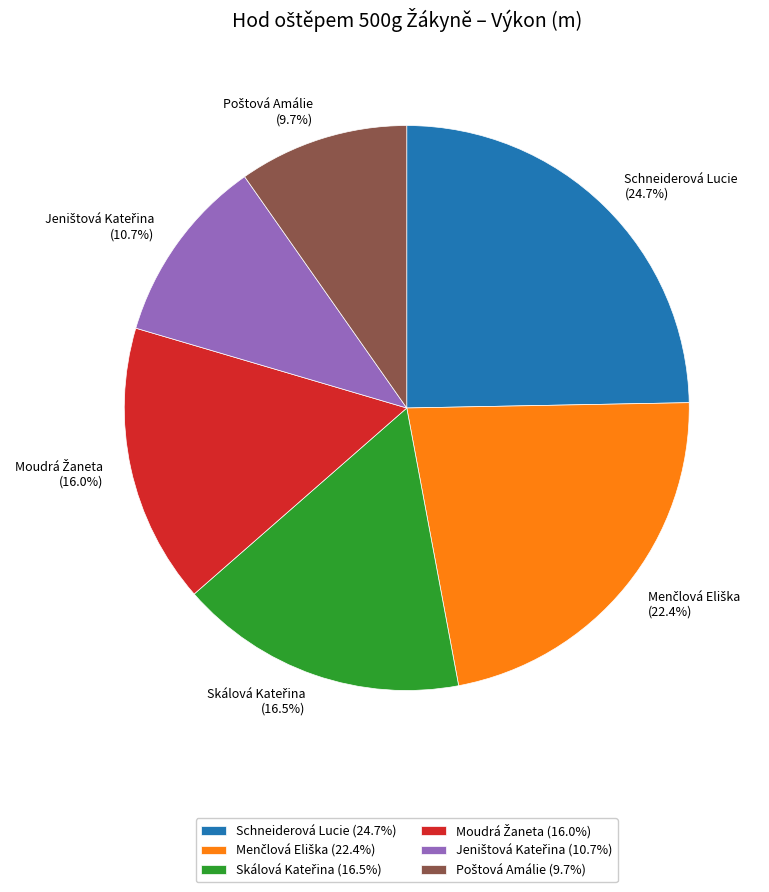

How many segments does this pie chart have?

6